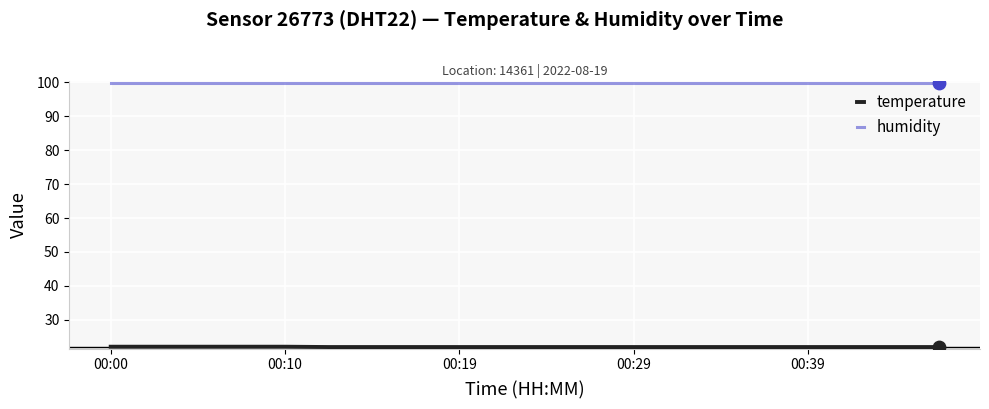

What is the smallest value displayed?

22.0